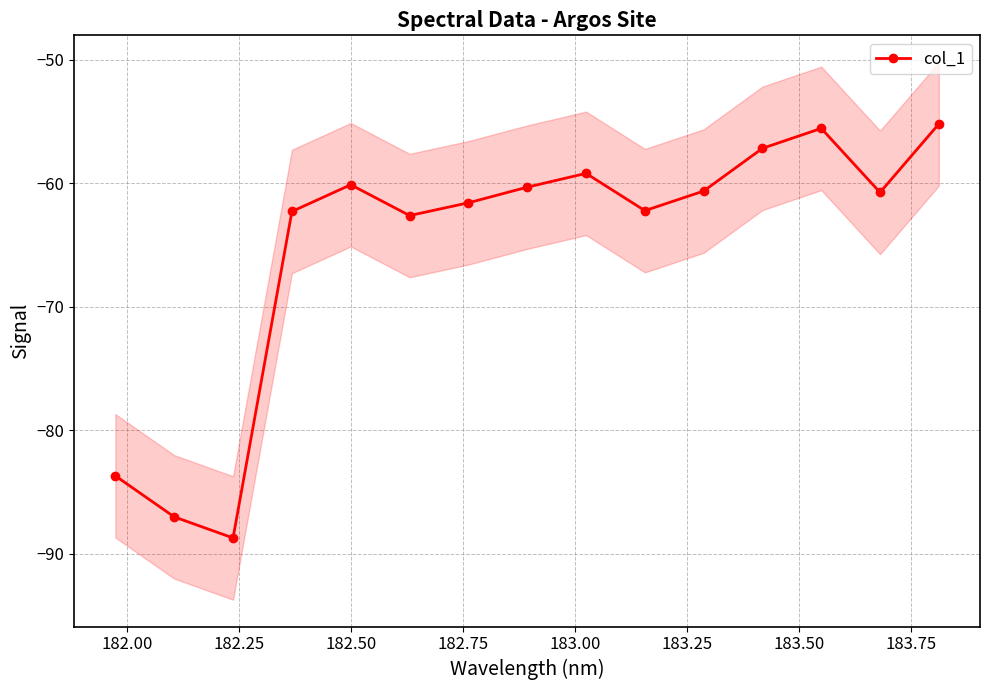

In col_1, how many points are lower than both neighbors (excluding endpoints)?

4